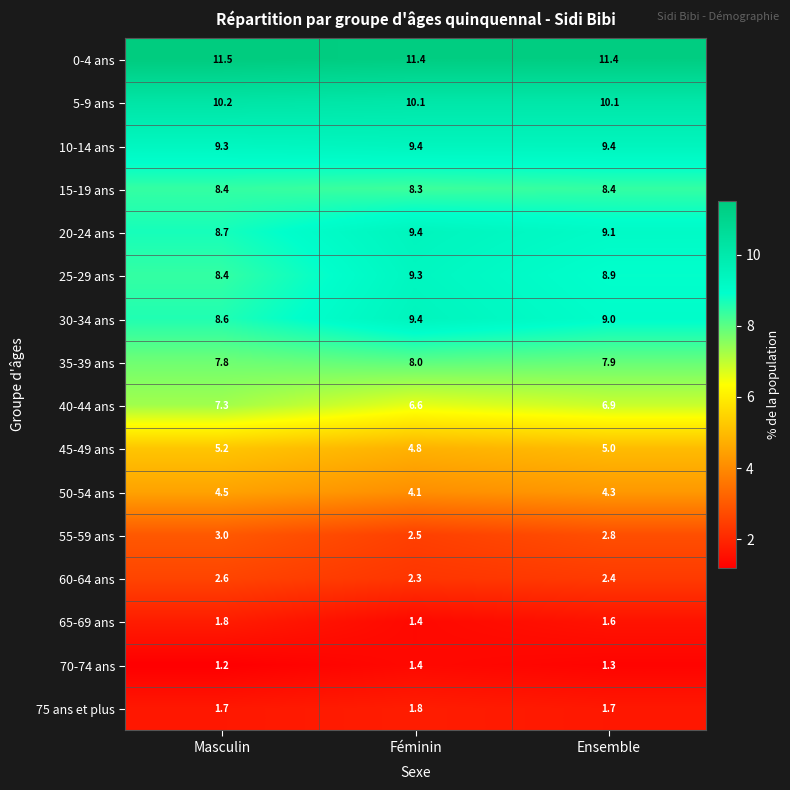

Which series has the largest range (max minus min)?

25-29 ans